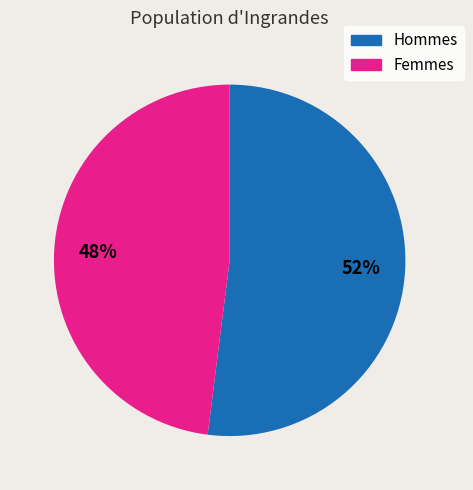

How many slices are in this pie chart?

2